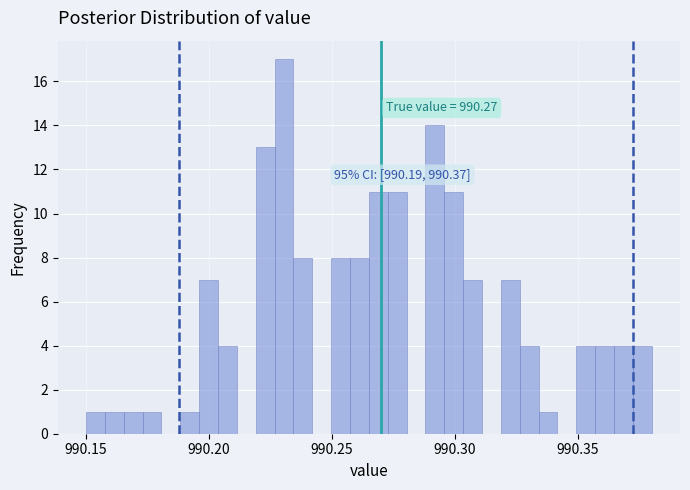

Read against the x-axis, roughly where is the centre of the tallest bar?

990.230